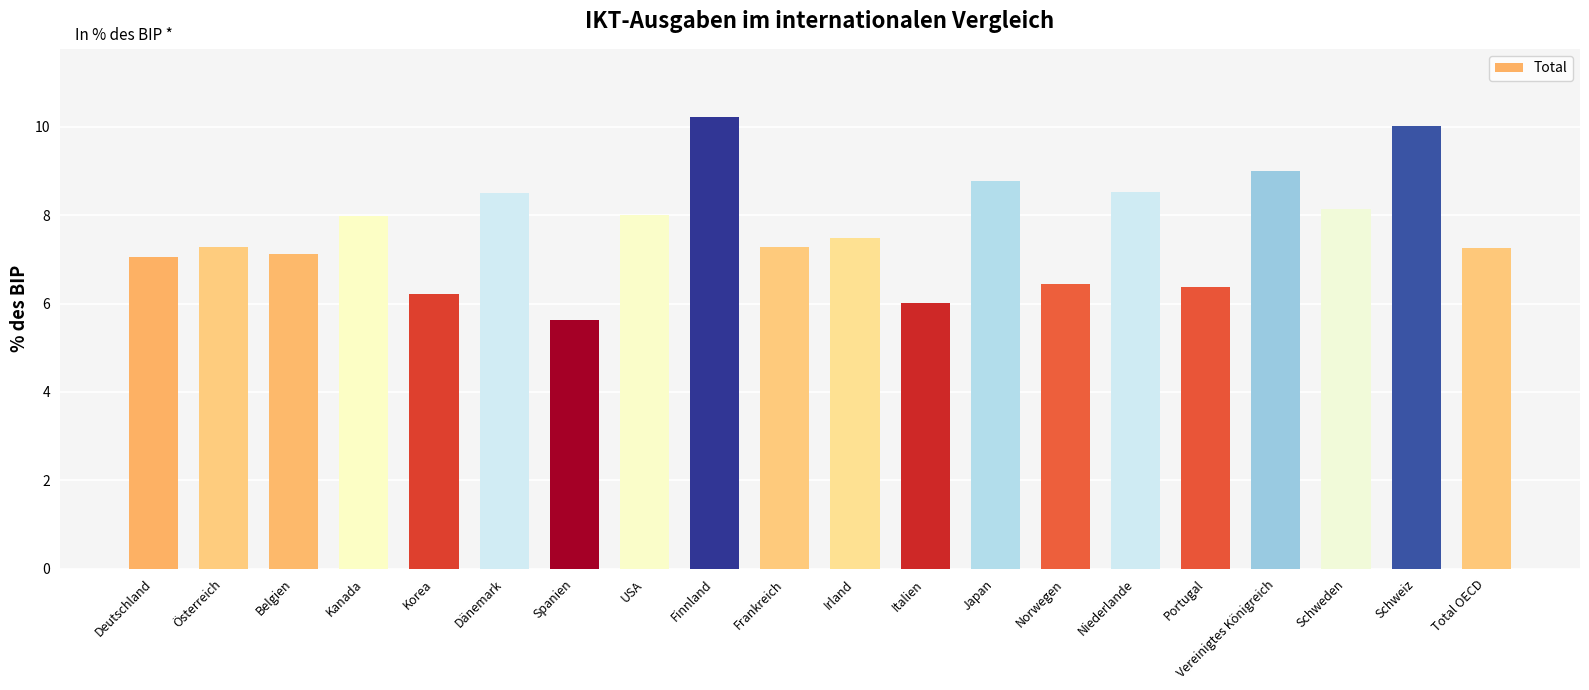

What is the label of the 15th bar from the left?

Niederlande